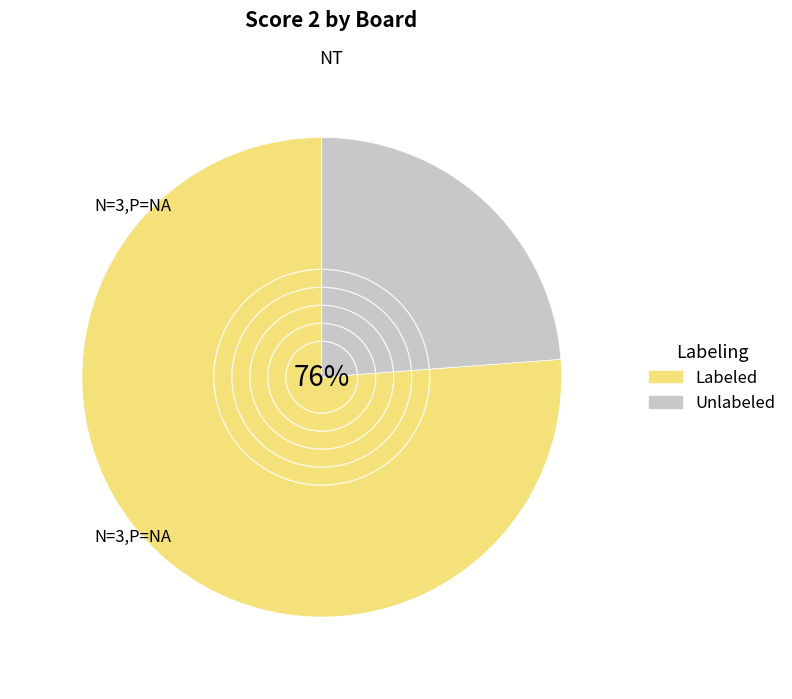

Is there a majority slice in this chart?

Yes